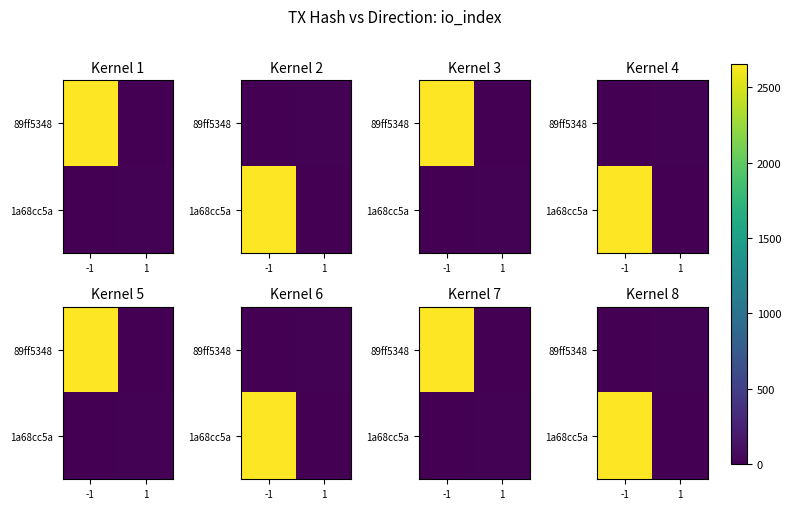

At -1, list the series in order from smallest to largest.

89ff5348, 1a68cc5a